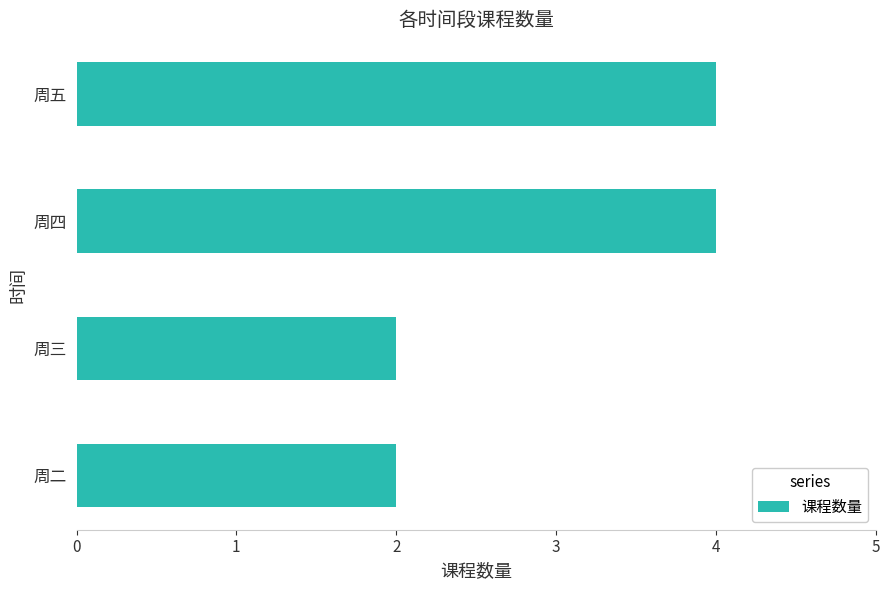

Are the bars horizontal?

Yes